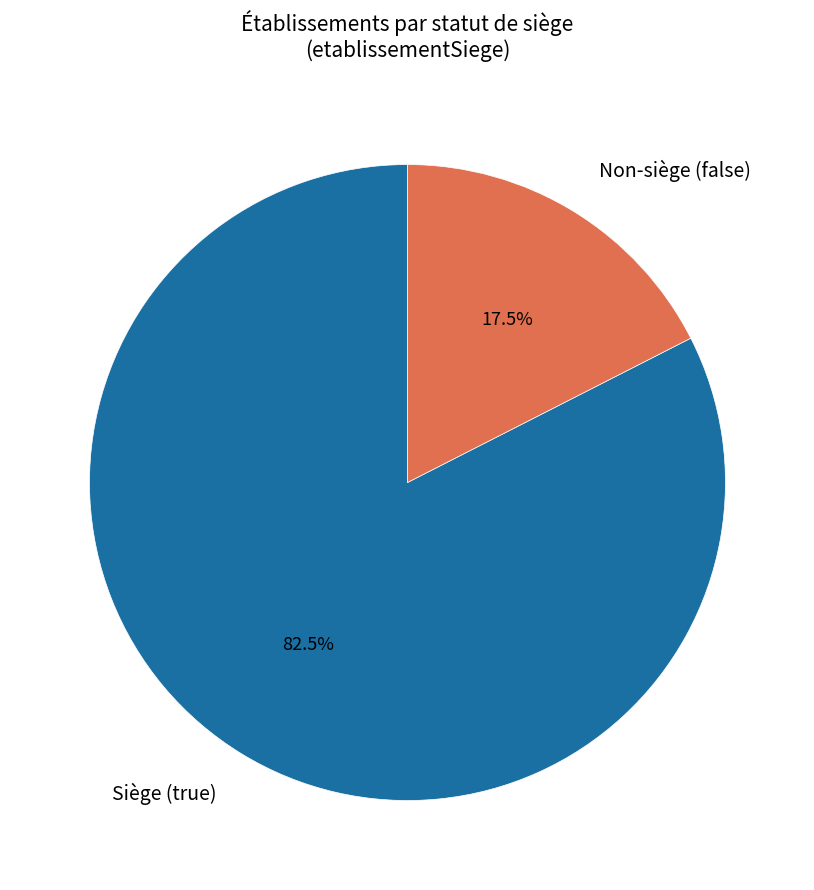

Which category has the biggest portion of the pie?

Siège (true)